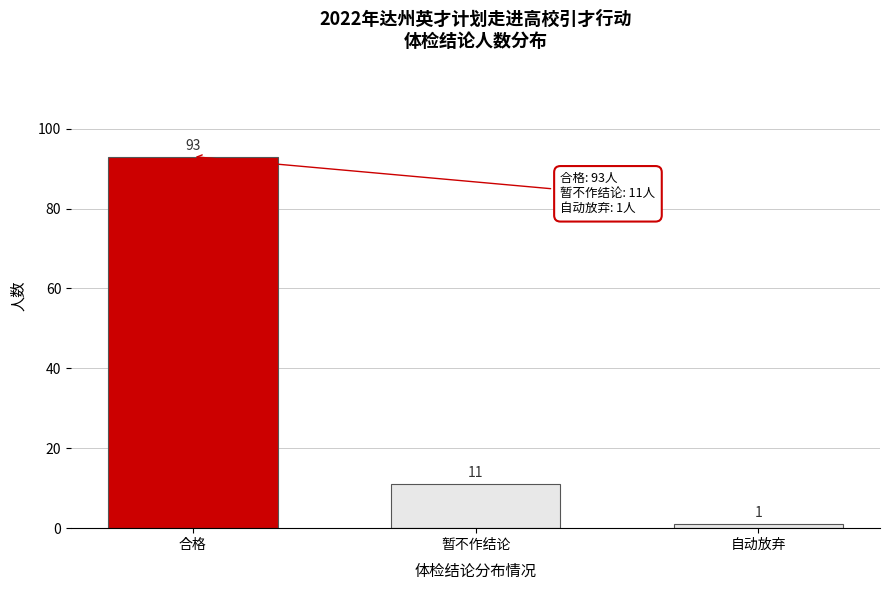

Reading left to right, transcribe all the data shown in this chart.

93	11	1